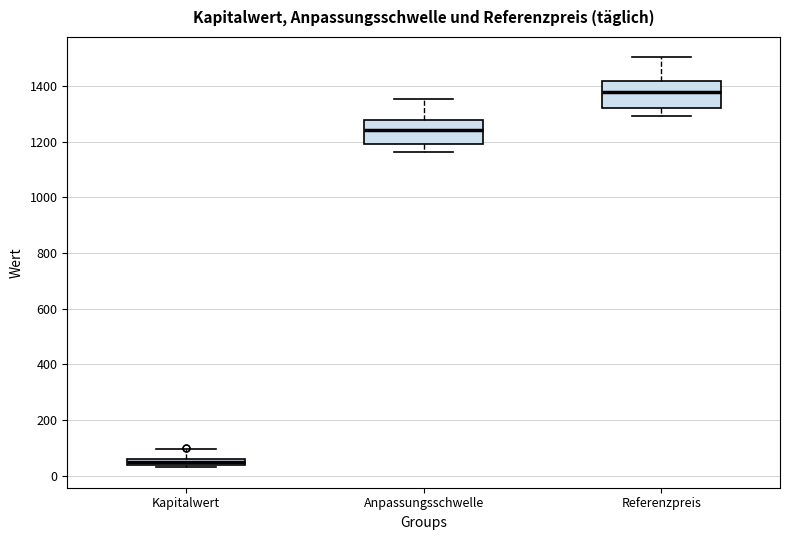

Where does the upper whisker of the box for Kapitalwert end on the y-axis? The values are not printed on the chart, so give them approximately, as read against the axis.

100